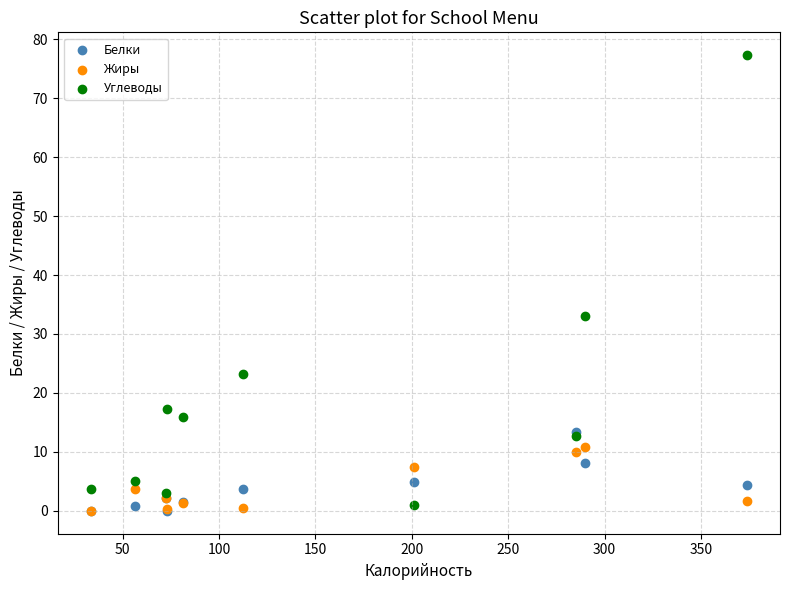

In the Углеводы series, what Y value is closest to 39?

33.1